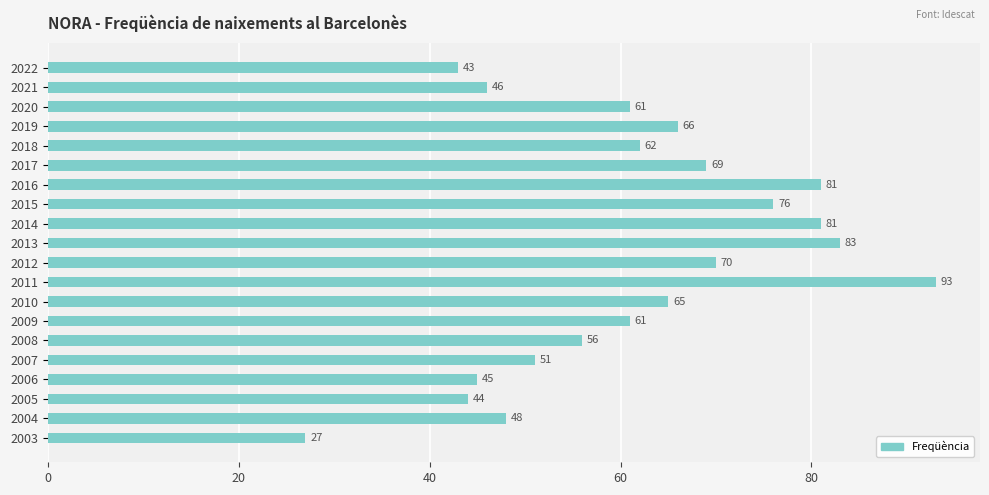

What is the value of the 3rd bar from the top?

61